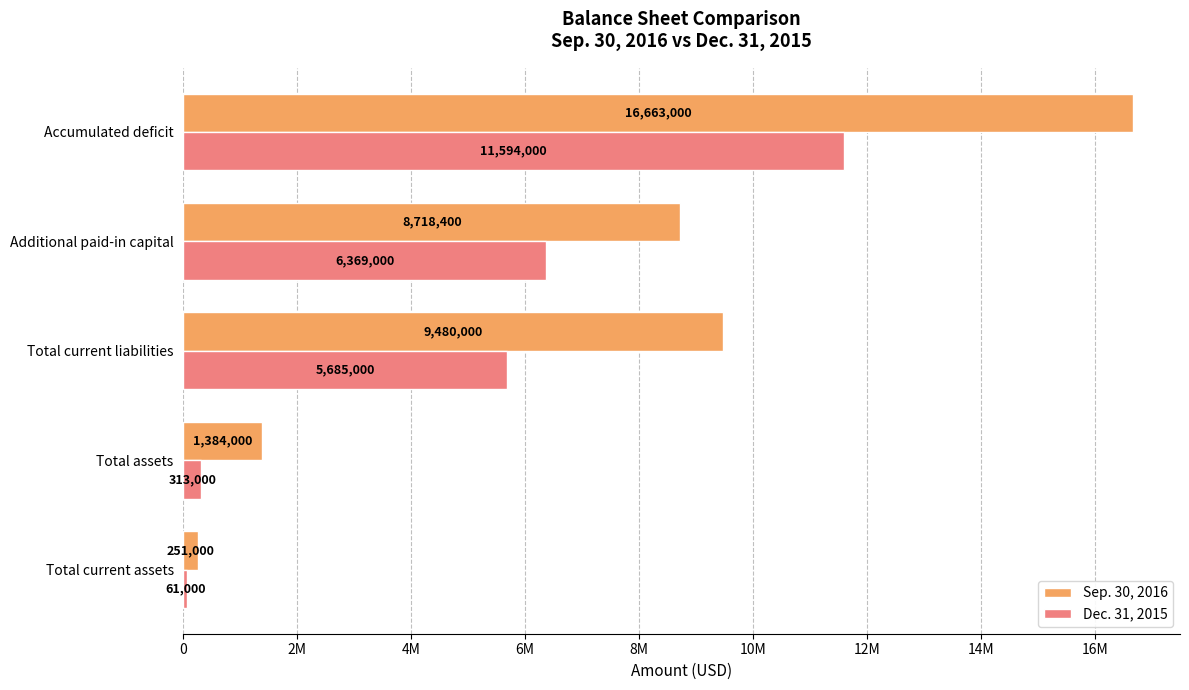

What are all the series names shown in the legend?

Sep. 30, 2016, Dec. 31, 2015